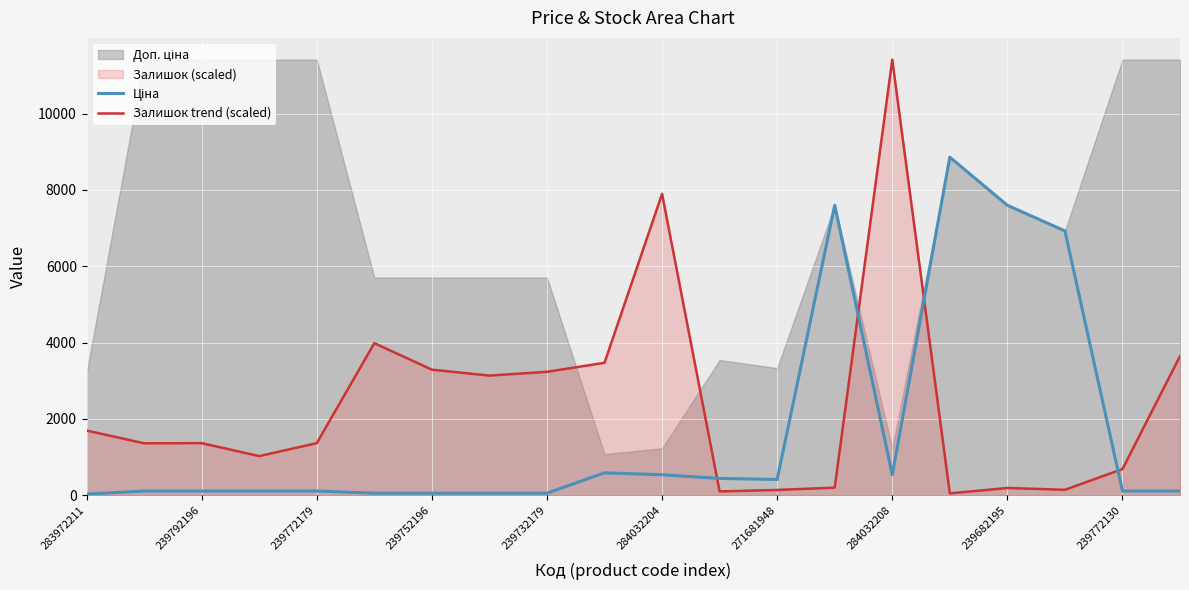

Reading left to right, transcribe all the data shown in this chart.

Ціна: 32.0	114.1	114.1	114.1	114.1	57.0	57.0	57.0	57.0	589.9	539.0	443.1	416.6	7596.5	539.0	8856.7	7596.5	6925.7	114.1	114.1
Залишок trend (scaled): 1698.1	1363.2	1367.9	1028.3	1367.9	3985.7	3292.3	3136.7	3235.7	3471.6	7896.0	103.8	141.5	202.8	11410.0	51.9	193.4	146.2	688.7	3646.1